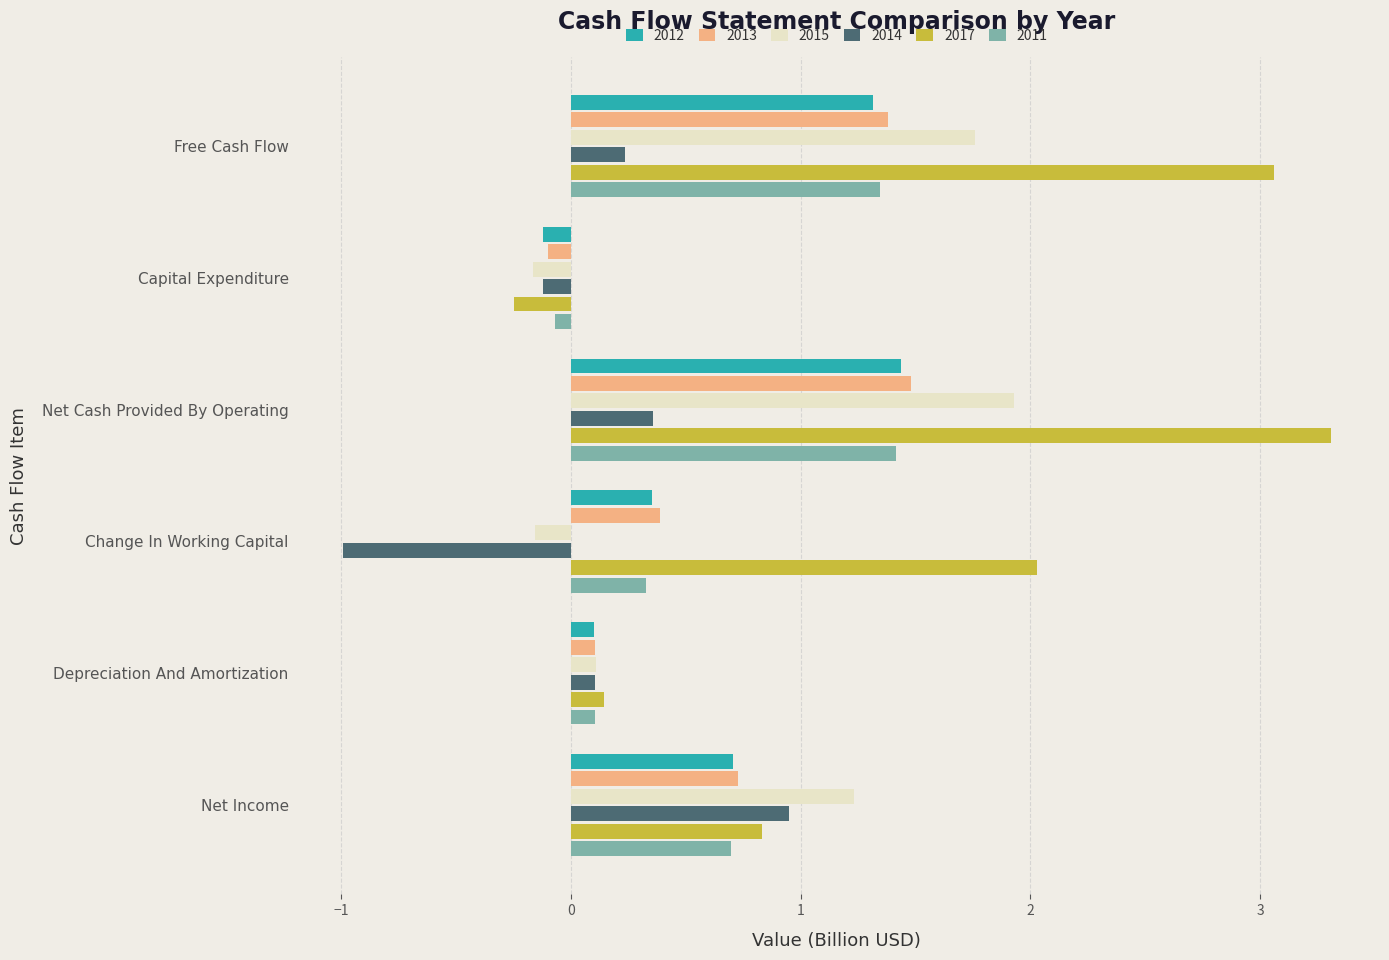

The value of 2013 at Change In Working Capital is 0.4. True or false?

True